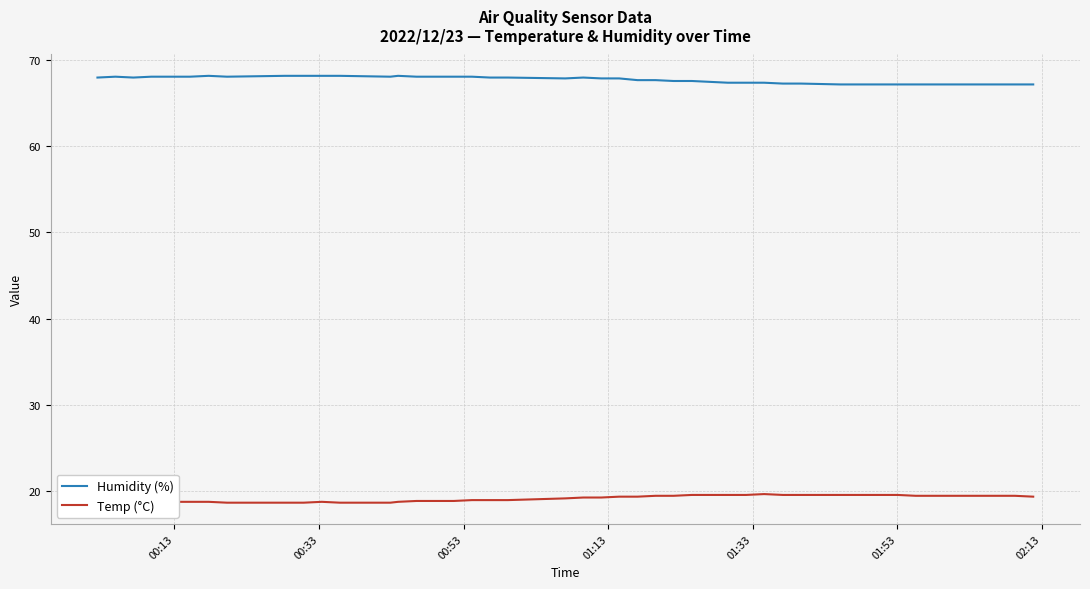

List the series in order of their peak value, lowest first.

Temp (°C), Humidity (%)